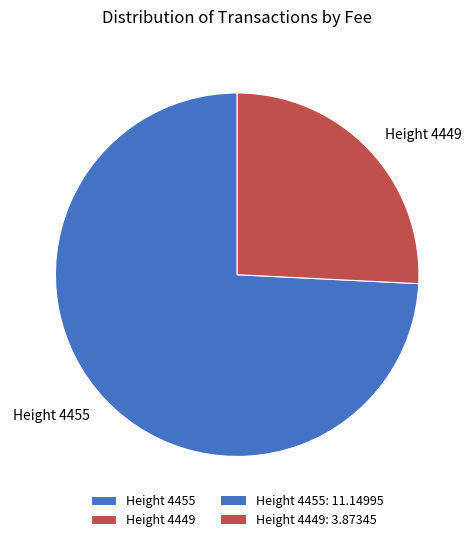

Count the number of slices in the pie.

2